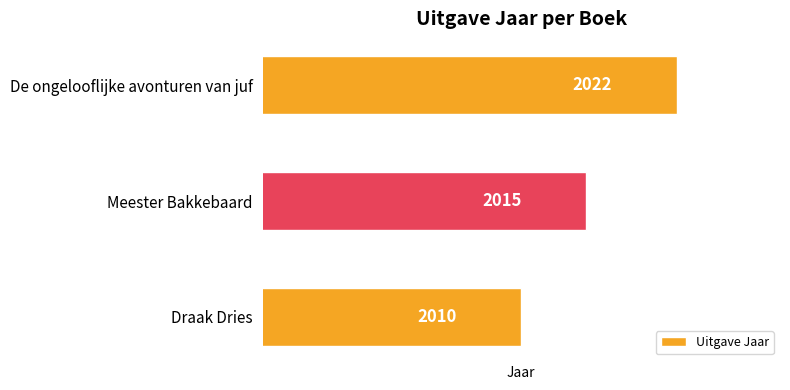

What is the value of the 2nd bar from the top?

2015